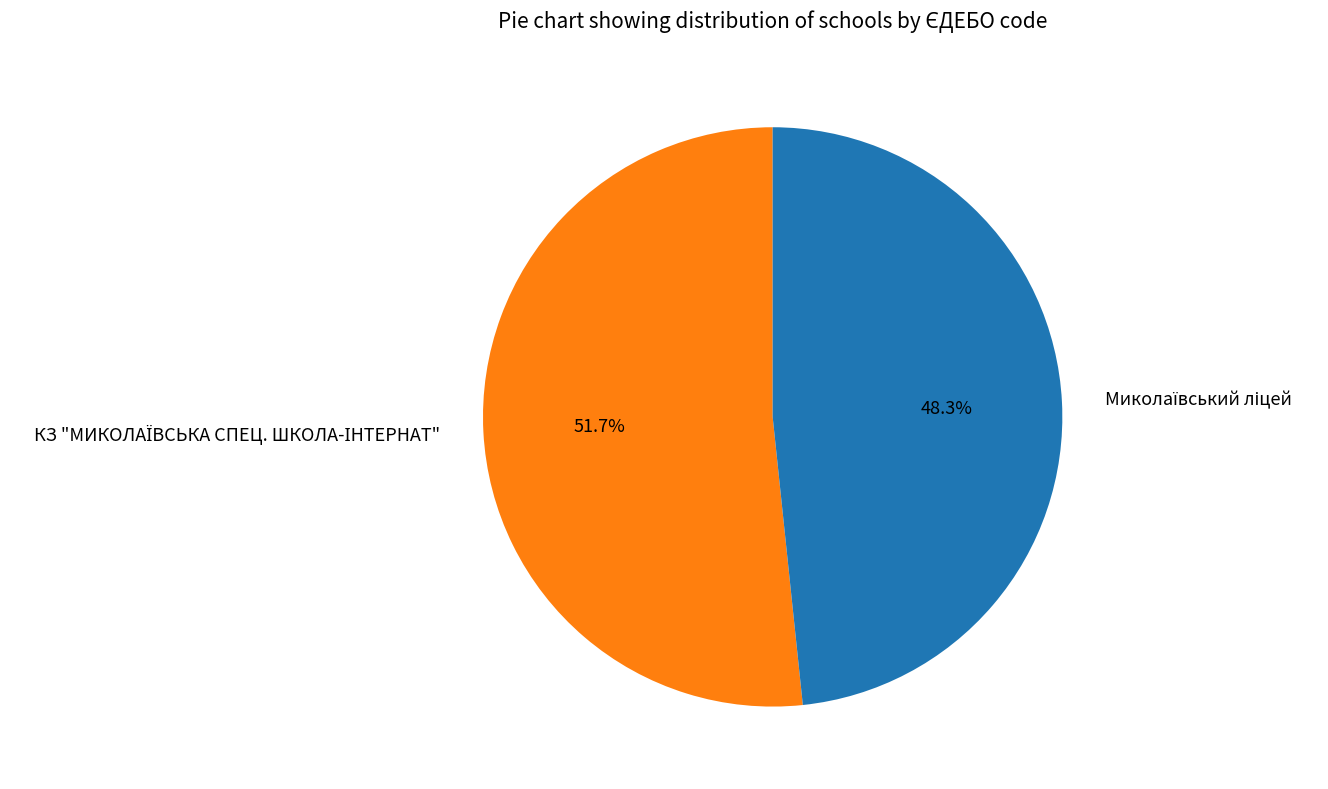

Is there any slice that represents more than half of the pie?

Yes